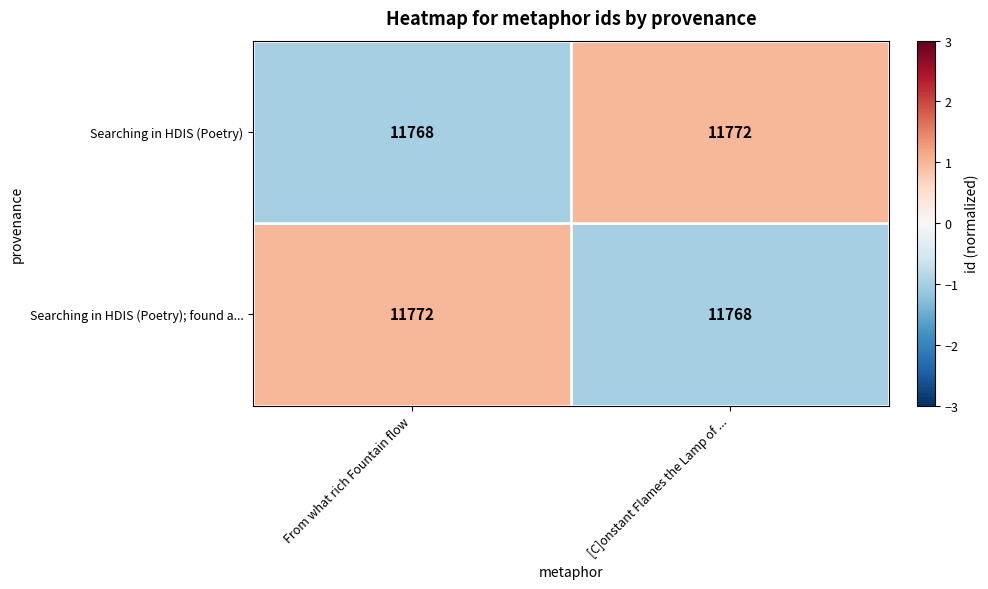

Reading right to left, what are all the values shown in this chart?

Searching in HDIS (Poetry): [C]onstant Flames the Lamp of ...=11772	From what rich Fountain flow=11768
Searching in HDIS (Poetry); found a...: [C]onstant Flames the Lamp of ...=11768	From what rich Fountain flow=11772